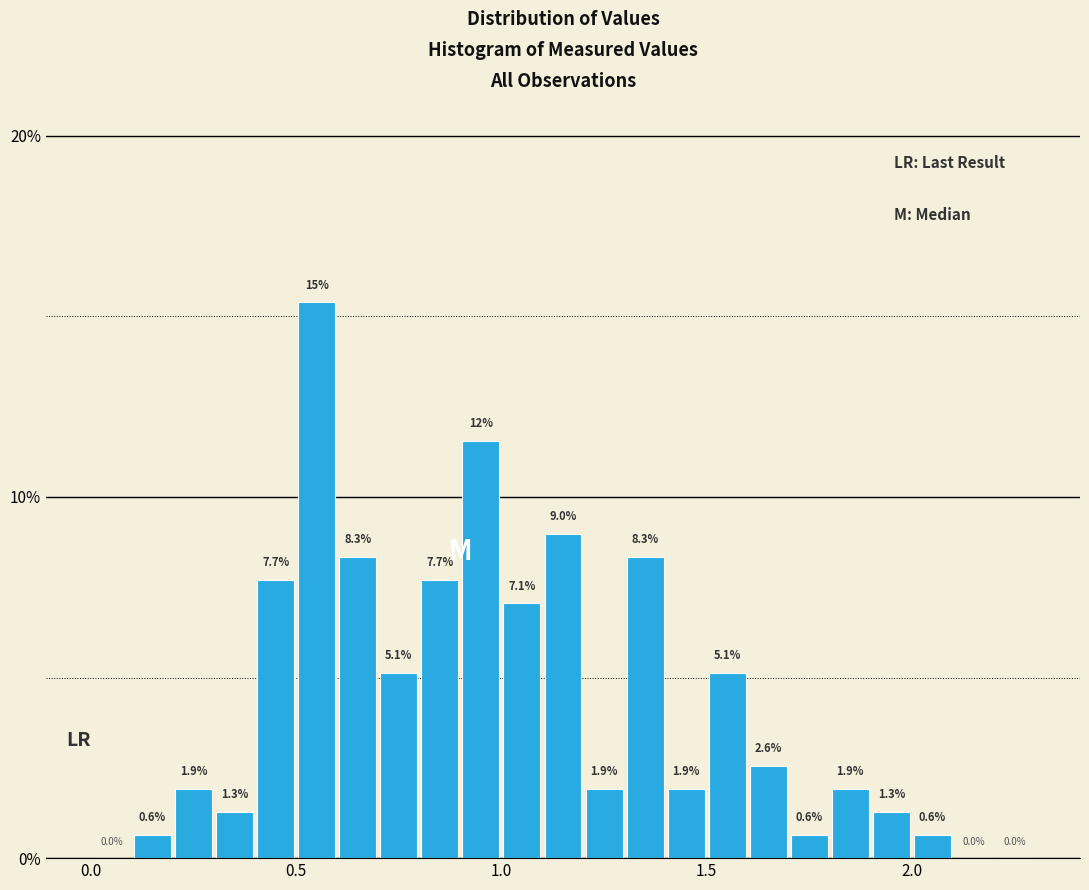

Around what value on the x-axis is the tallest bar? Give the approximate position of its centre, as read against the axis.

0.55